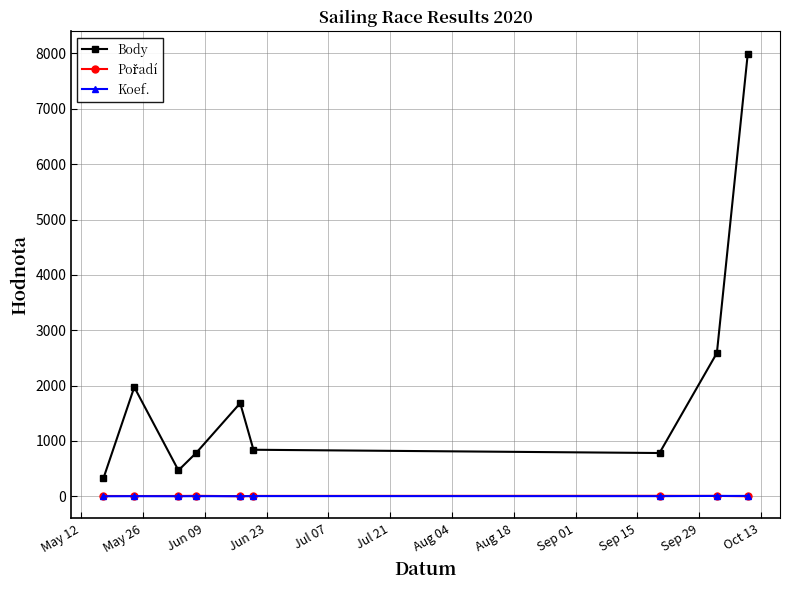

True or false: Body has more than 1 interior local peaks.

True